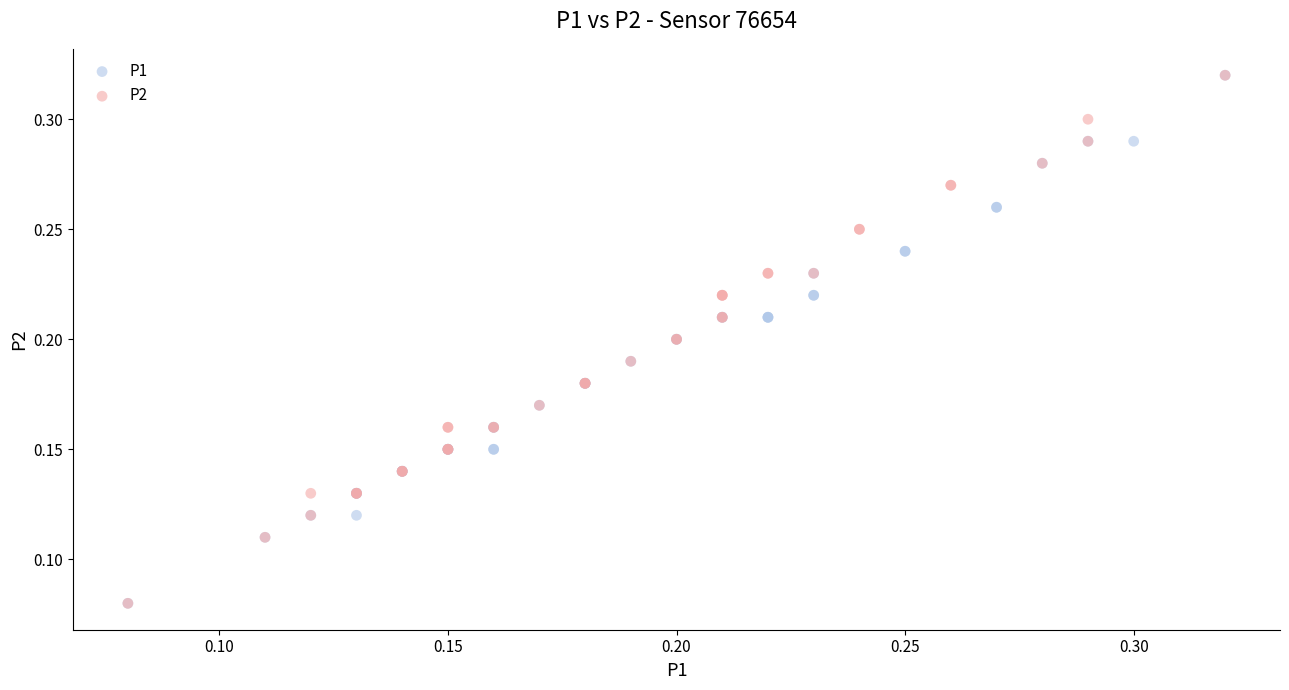

What are all the series names shown in the legend?

P1, P2